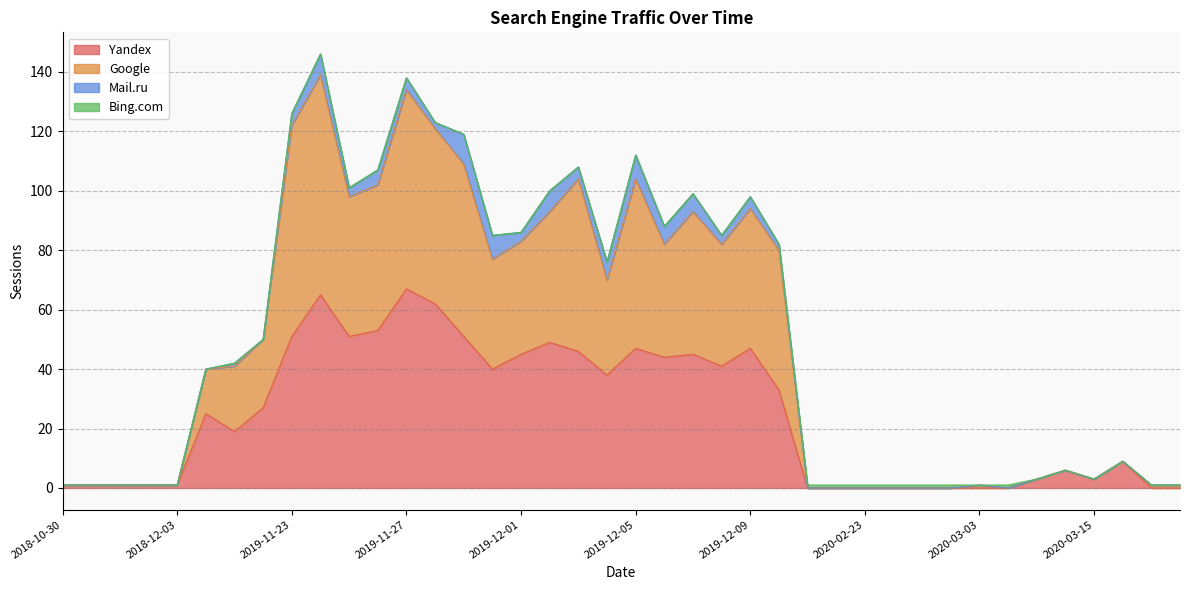

How many times do Mail.ru and Bing.com cross each other?

1